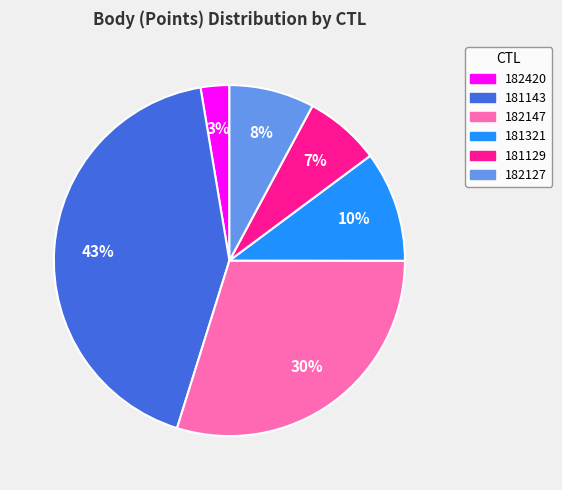

Is there any slice that represents more than half of the pie?

No